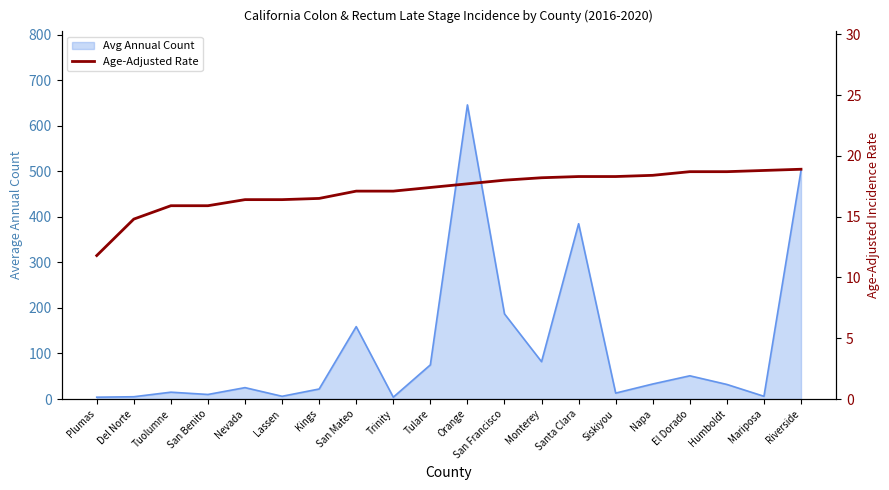

True or false: there are more than 1 points higher than both neighbors.

False